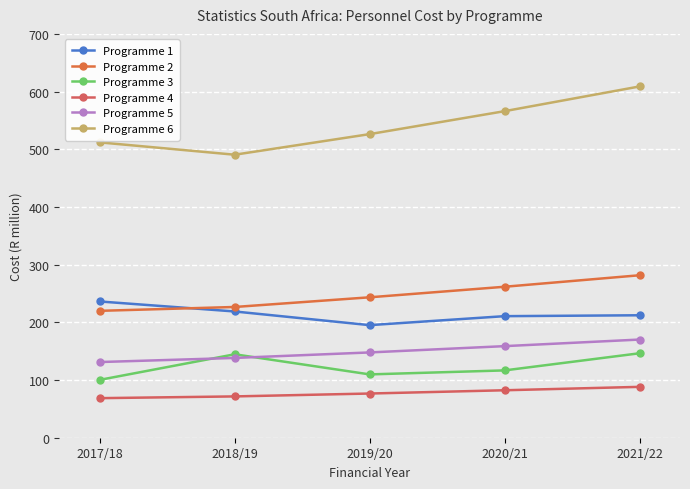

At which category is the sum across all series the highest?

2021/22